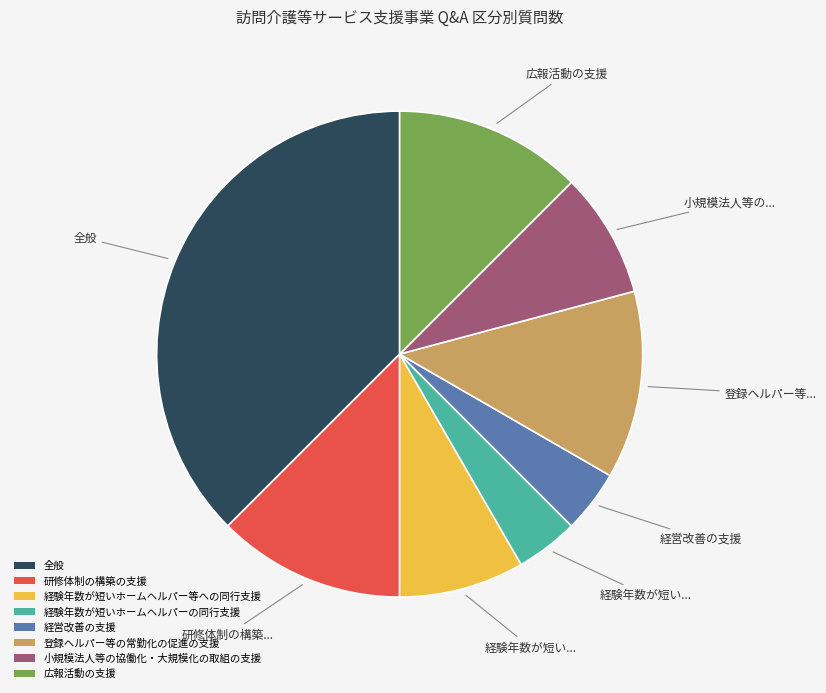

What is the ratio of the value at 広報活動の支援 to the value at 登録ヘルパー等の常勤化の促進の支援?

1.0